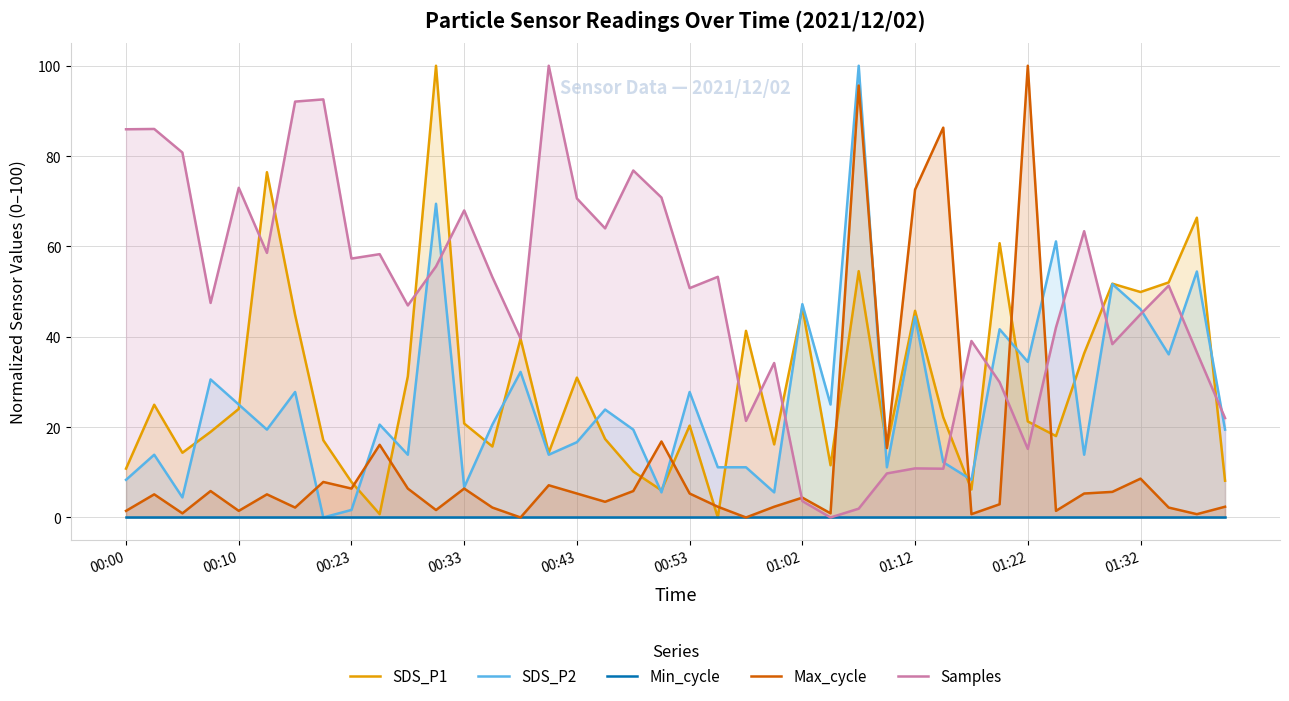

Reading right to left, list all the values displayed in this chart.

SDS_P1: 8.1	66.4	52.0	49.9	51.8	36.3	18.0	21.3	60.7	6.2	22.2	45.7	15.7	54.5	11.6	46.5	16.2	41.3	0.0	20.3	6.0	10.2	17.4	31.0	14.3	39.6	15.7	20.8	100.0	31.2	0.7	7.9	17.1	44.8	76.4	24.0	18.9	14.3	25.0	10.8
SDS_P2: 19.4	54.4	36.1	46.1	51.7	13.9	61.1	34.4	41.7	8.3	12.2	44.4	11.1	100.0	25.0	47.2	5.6	11.1	11.1	27.8	5.6	19.4	23.9	16.7	13.9	32.2	20.6	6.7	69.4	13.9	20.6	1.7	0.0	27.8	19.4	25.0	30.6	4.4	13.9	8.3
Min_cycle: 0.0	0.0	0.0	0.0	0.0	0.0	0.0	0.0	0.0	0.0	0.0	0.0	0.0	0.0	0.0	0.0	0.0	0.0	0.0	0.0	0.0	0.0	0.0	0.0	0.0	0.0	0.0	0.0	0.0	0.0	0.0	0.0	0.0	0.0	0.0	0.0	0.0	0.0	0.0	0.0
Max_cycle: 2.4	0.7	2.2	8.6	5.7	5.3	1.5	100.0	2.9	0.7	86.3	72.6	15.4	95.6	0.9	4.4	2.4	0.0	2.4	5.3	16.8	5.9	3.5	5.3	7.1	0.0	2.2	6.4	1.6	6.4	16.1	6.4	7.9	2.2	5.1	1.5	5.9	0.9	5.1	1.5
Samples: 22.0	36.6	51.3	45.0	38.4	63.4	42.1	15.2	29.9	39.1	10.8	10.9	9.7	1.9	0.0	3.6	34.2	21.4	53.3	50.8	70.8	76.8	64.0	70.6	100.0	39.6	53.2	68.0	55.6	46.9	58.3	57.3	92.5	92.1	58.6	73.0	47.5	80.8	86.0	85.9